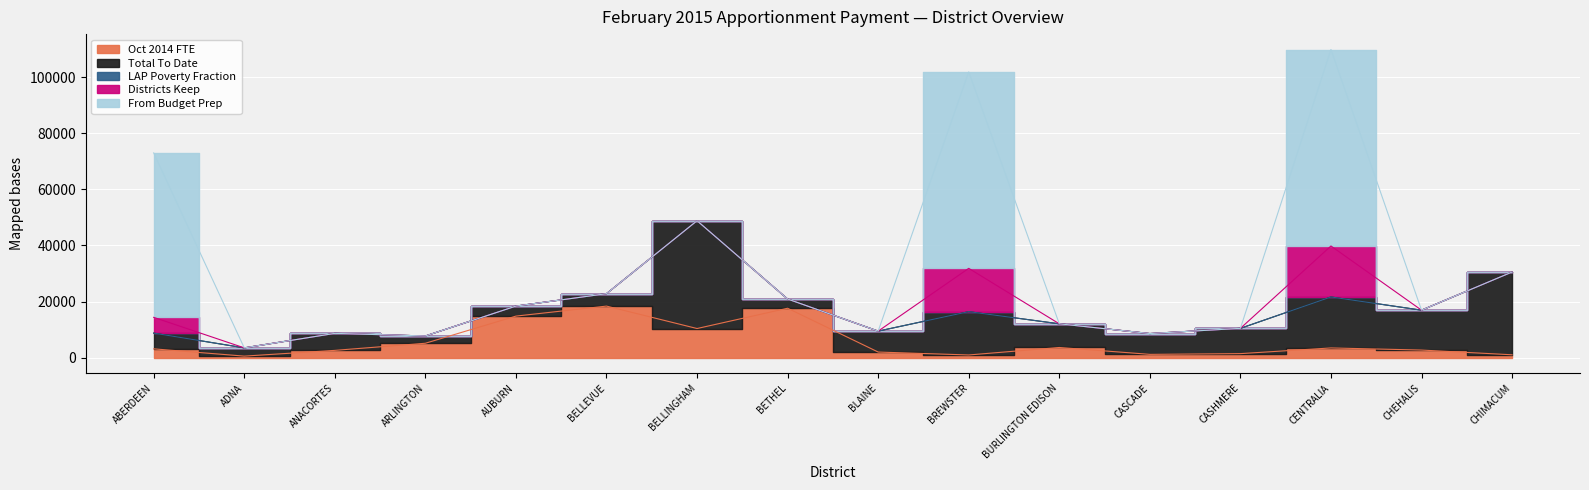

What is the label of the 3rd point from the right?

CENTRALIA